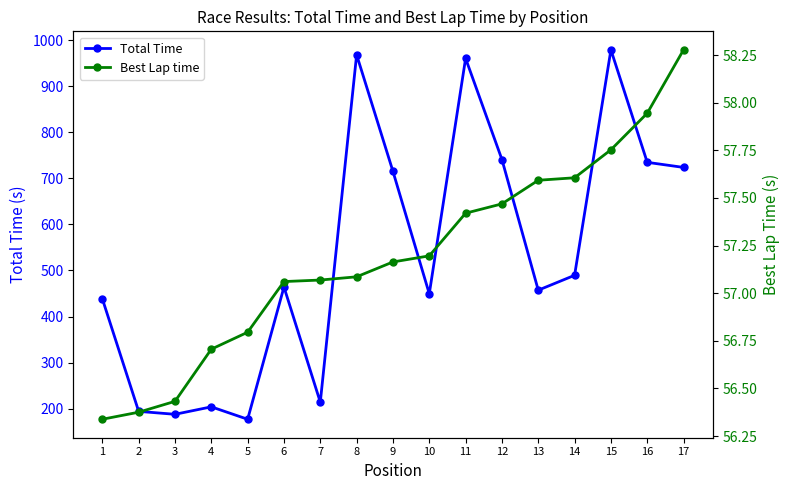

How many interior local valleys does the Total Time series have?

5